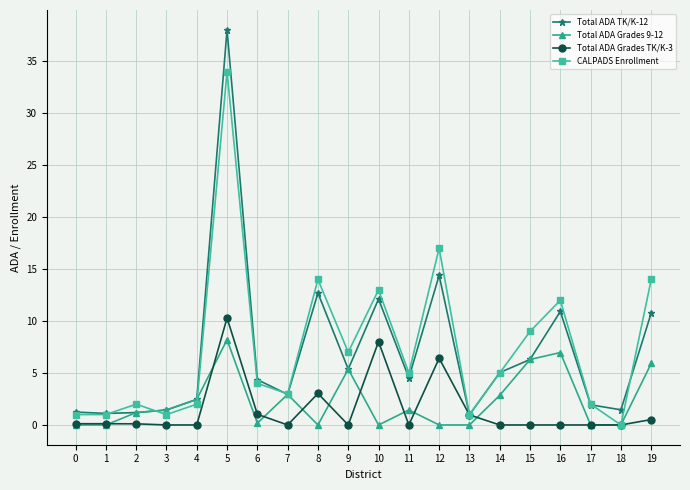

True or false: Total ADA Grades TK/K-3 has a value of 0.0 at 14.

True